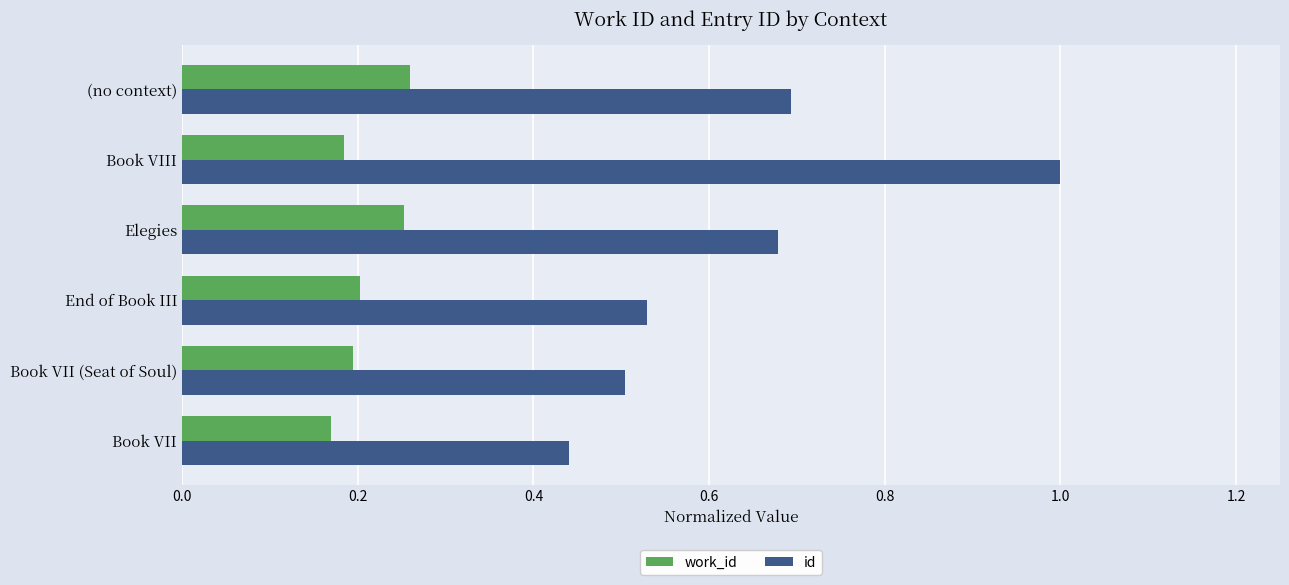

Rank the series by their average value, from highest to lowest.

id, work_id